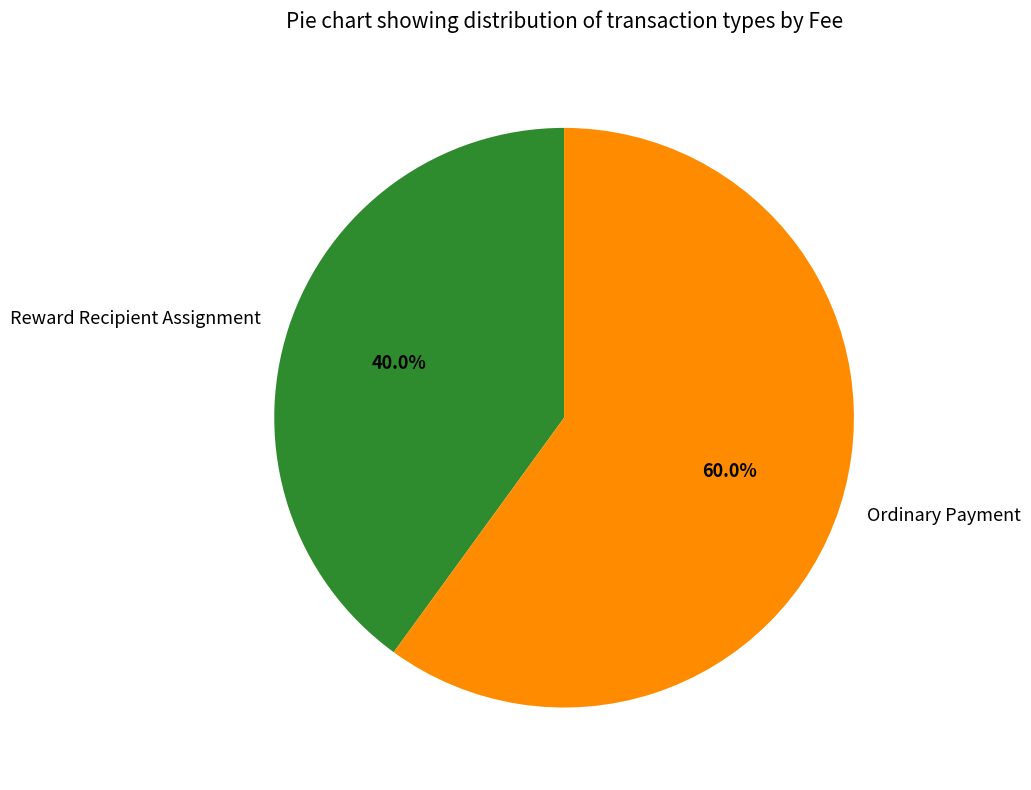

How many slices are in this pie chart?

2